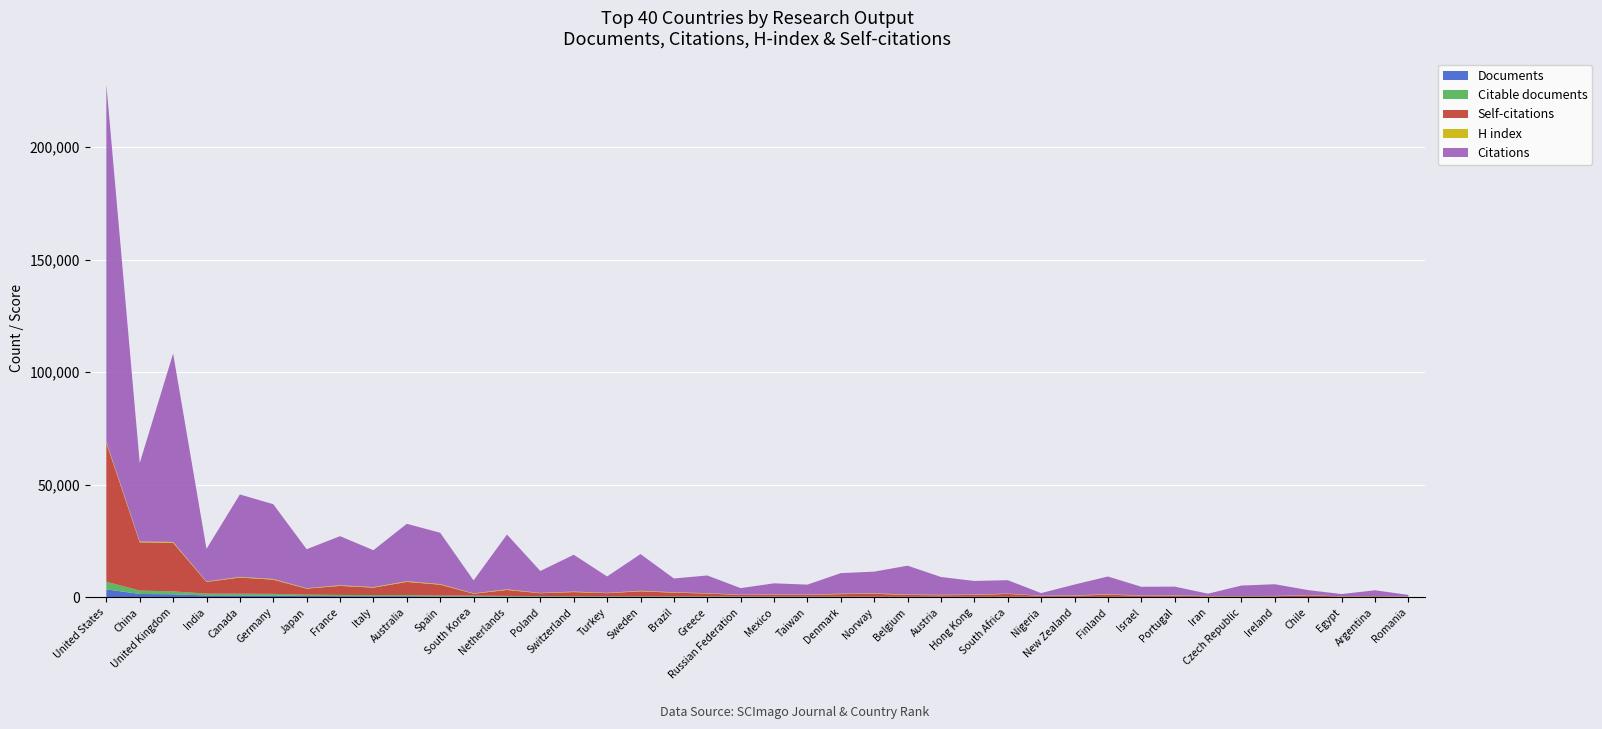

Reading left to right, extract all data points from this chart.

Documents: 3554	1508	1366	847	835	793	600	543	511	509	386	377	332	245	244	219	211	203	201	196	174	164	156	137	134	133	132	128	118	106	104	103	102	93	75	68	67	66	59	59
Citable documents: 3381	1507	1283	825	798	760	595	536	506	488	383	374	318	243	238	209	207	200	197	191	173	162	151	130	131	129	132	125	118	105	103	101	100	93	73	66	66	65	58	59
Self-citations: 61689	21441	21551	5177	7176	6300	2677	4019	3297	5870	4860	858	2625	1354	1862	1429	2261	1681	1299	671	863	754	1123	1339	810	669	815	1277	433	509	1012	507	500	298	334	367	758	235	390	86
Citations: 158779	34877	83697	14464	36602	33206	17299	21798	16375	25516	22796	5739	24327	9735	16345	7283	16279	6115	7862	2918	4896	4438	9121	9618	12800	7935	6026	5942	1133	4810	7853	3888	3898	1001	4645	5199	2231	991	2529	792
H index: 503	353	412	222	303	318	215	282	263	307	268	175	308	141	240	145	268	188	165	131	128	136	212	209	197	192	174	161	86	164	194	112	165	146	121	128	103	111	112	90